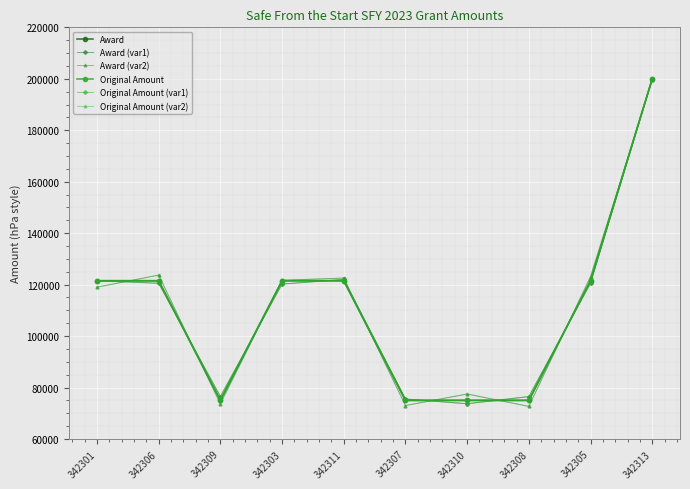

True or false: Award (var1) has a value of 50247.2 at 342301.

False